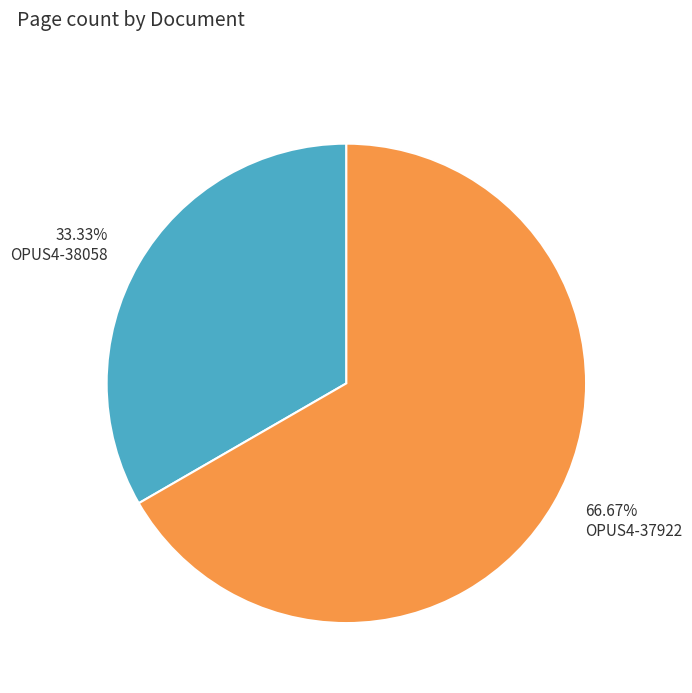

To the nearest percent, what is the difference between the OPUS4-38058 and OPUS4-37922 slice percentages?

33%